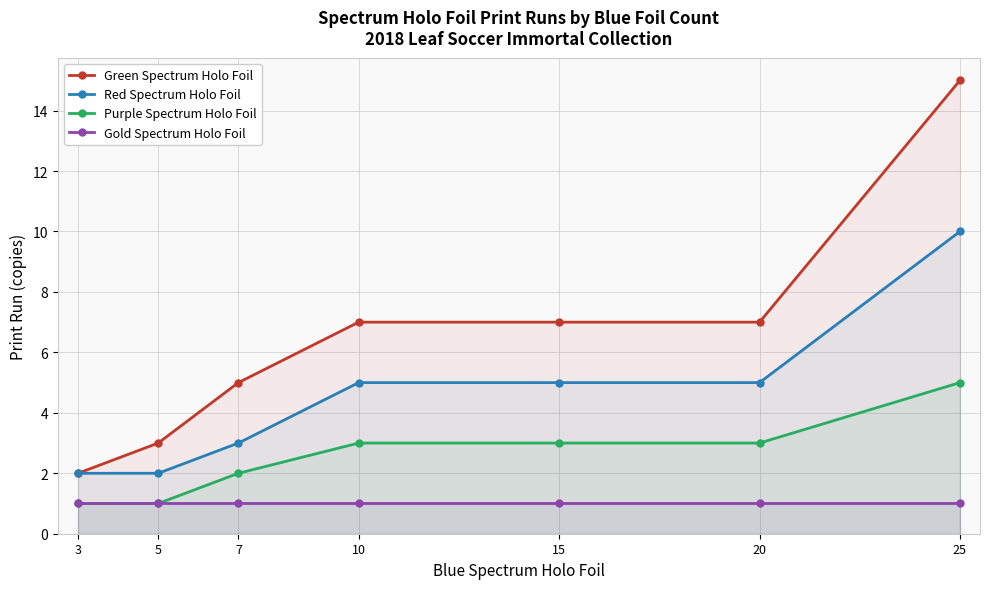

Count the number of data series in this chart.

4